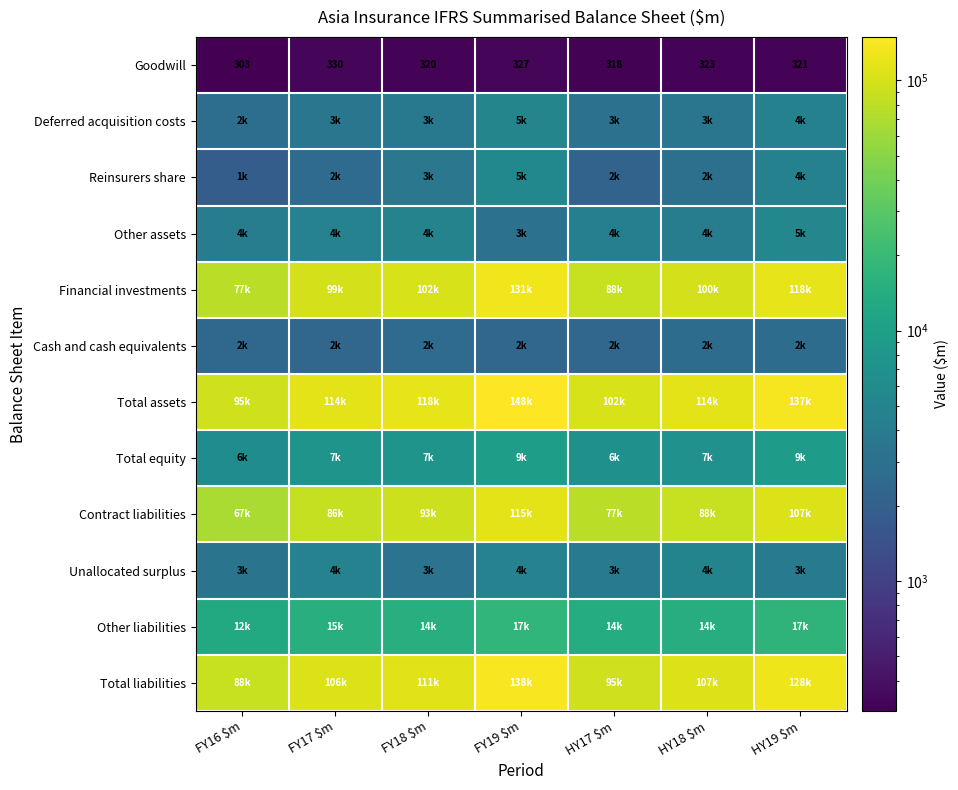

At which label is Goodwill closest to 316?

HY17 $m